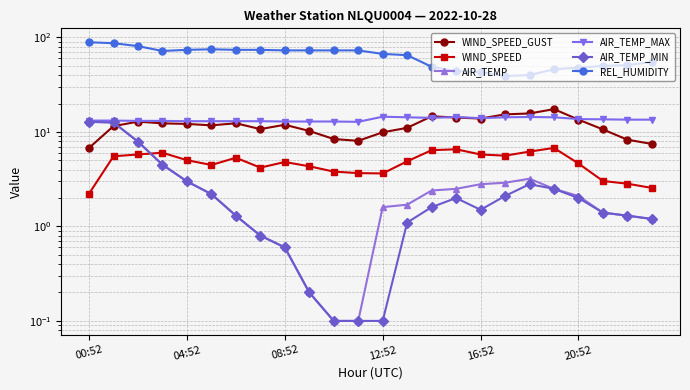

Where do AIR_TEMP_MAX and WIND_SPEED_GUST first cross each other?

13 and 14